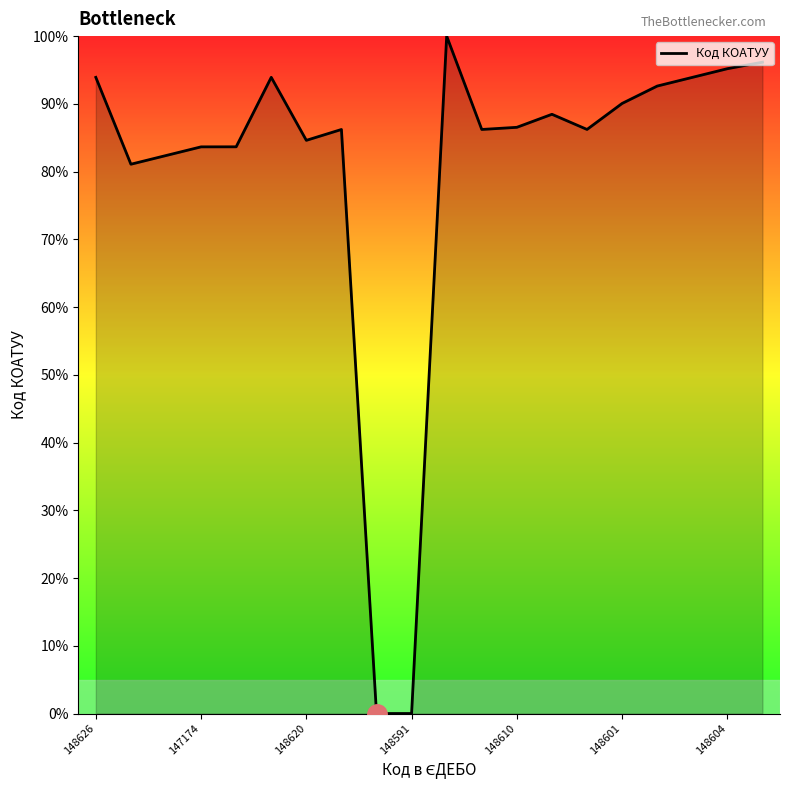

What is the greatest value displayed?

100.0